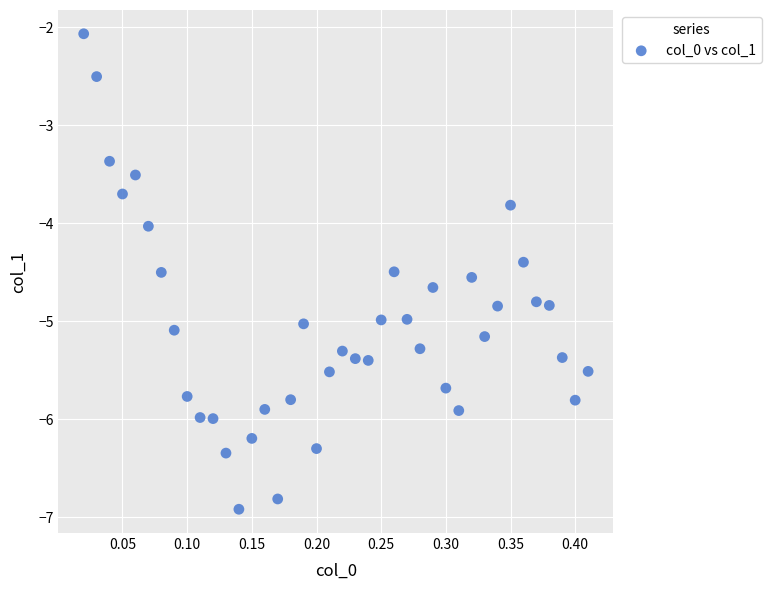

What is the range of Y values (max minus min)?

4.9